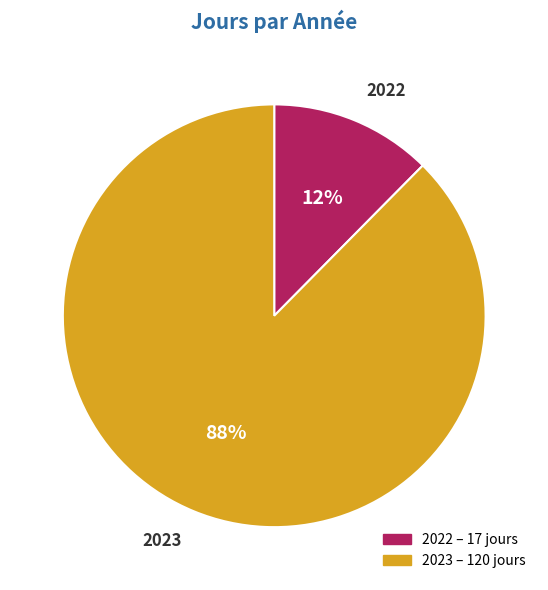

Combined, do 2022 and 2023 account for over 50%?

Yes